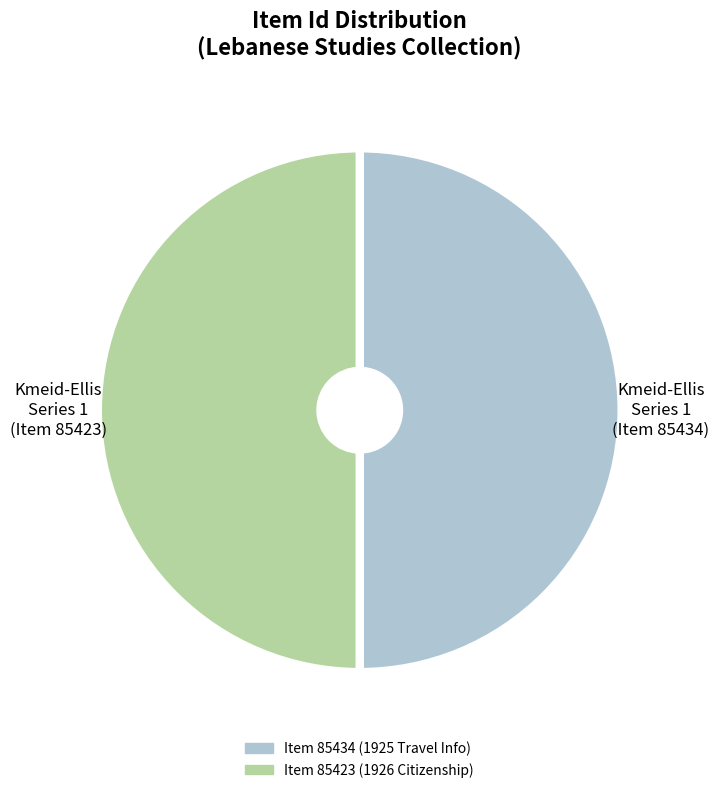

How many slices are in this pie chart?

2